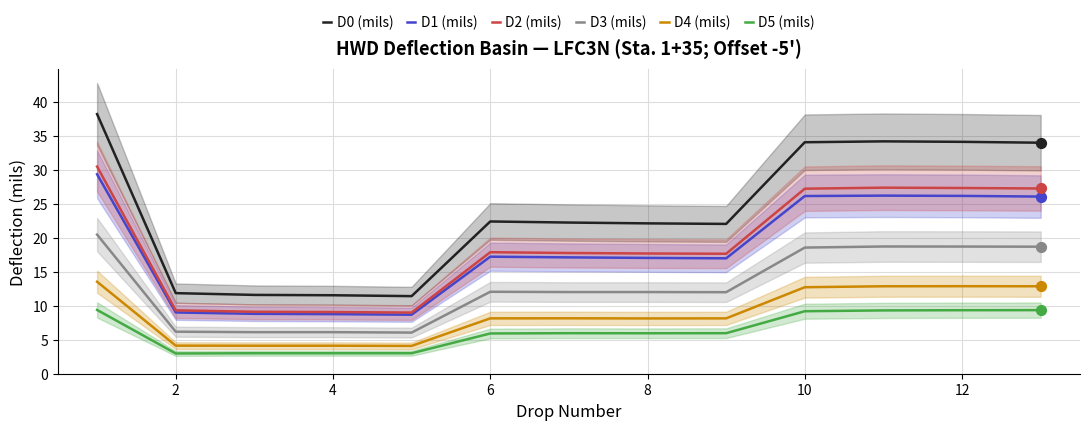

At how many categories does at least one series exceed 31?

5